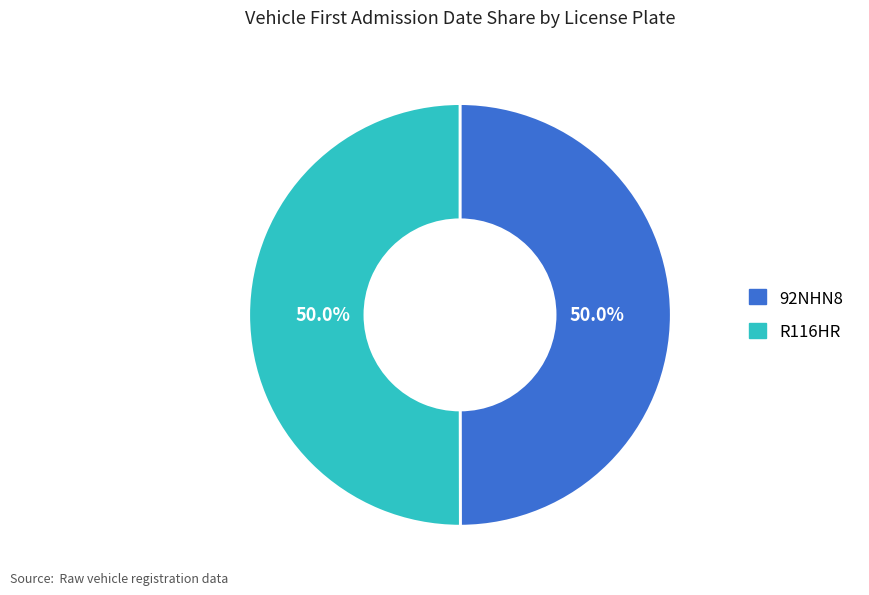

The 92NHN8 slice represents 41% of the pie. True or false?

False